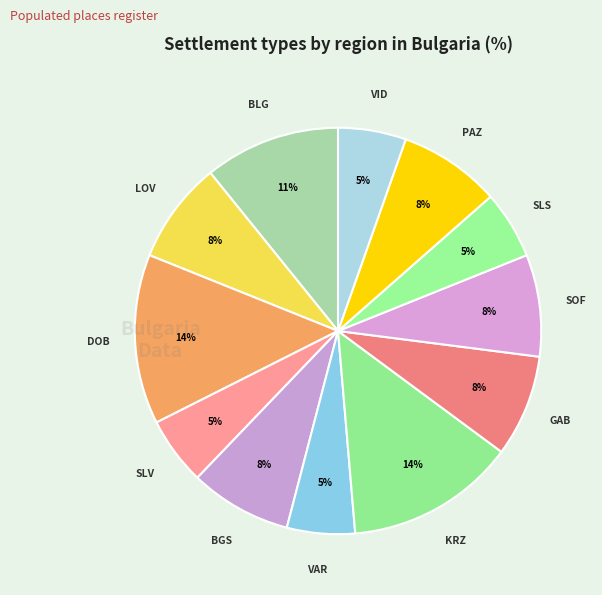

How many slices are in this pie chart?

12